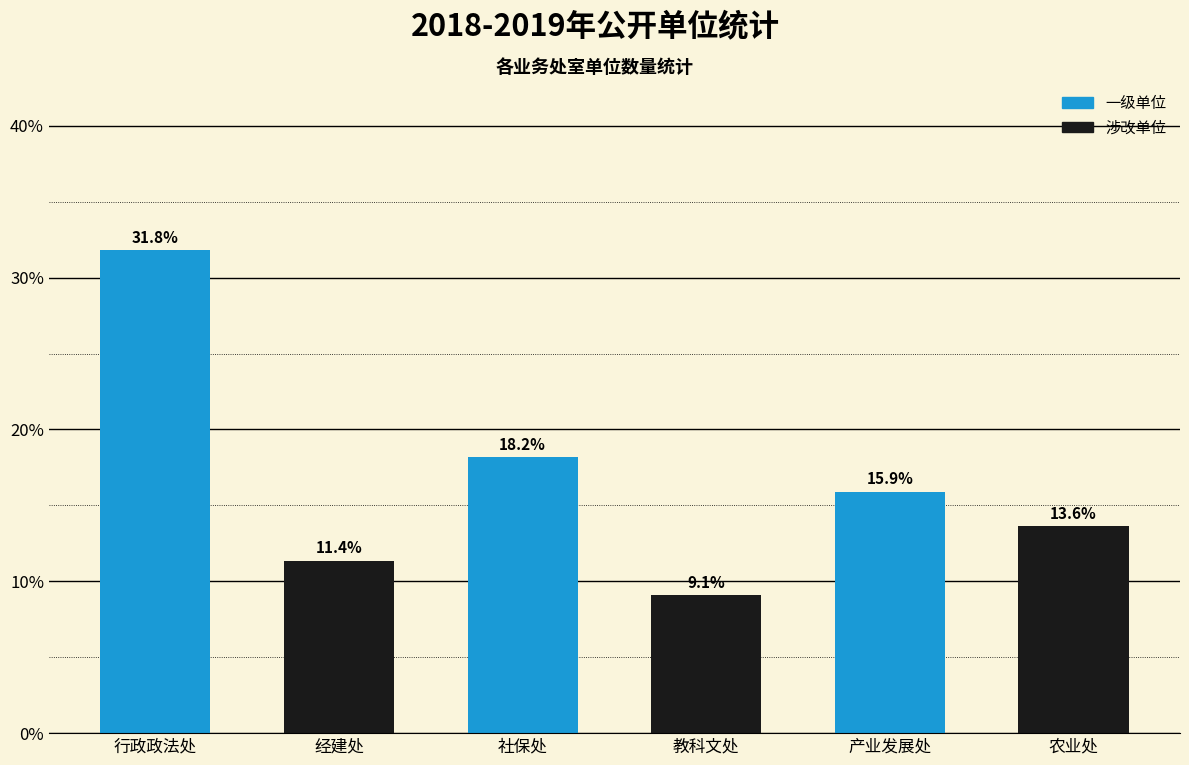

Reading left to right, transcribe all the data shown in this chart.

行政政法处=31.8	经建处=11.4	社保处=18.2	教科文处=9.1	产业发展处=15.9	农业处=13.6